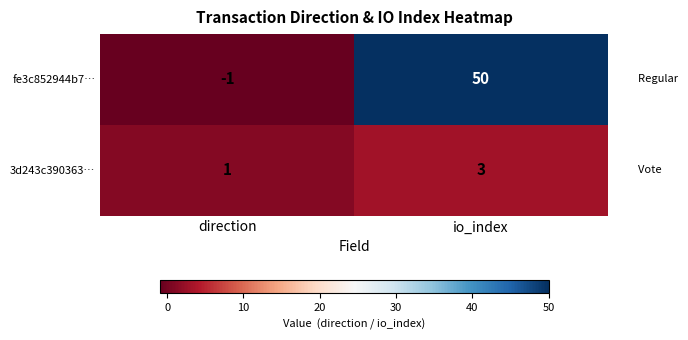

At how many categories does at least one series exceed 35?

1